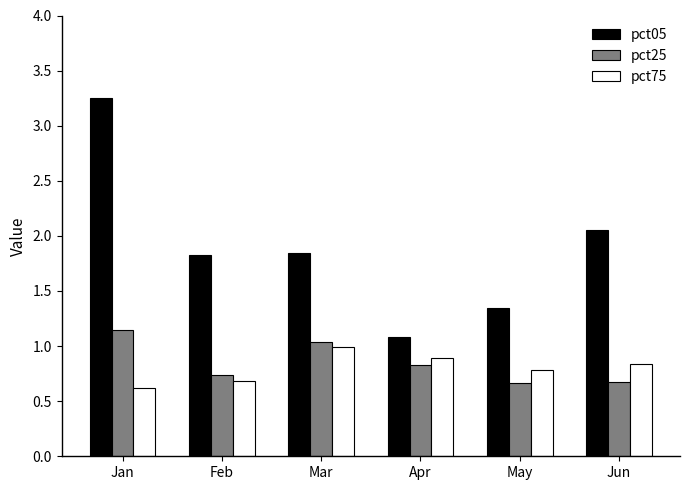

The pct75 series shows 0.5 at Mar. True or false?

False